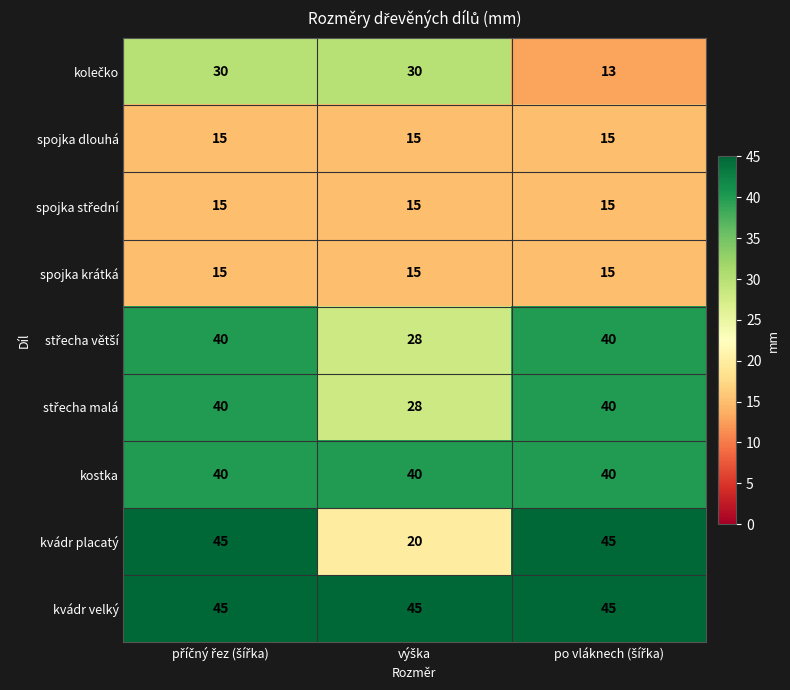

Which series has the largest total across all categories?

kvádr velký